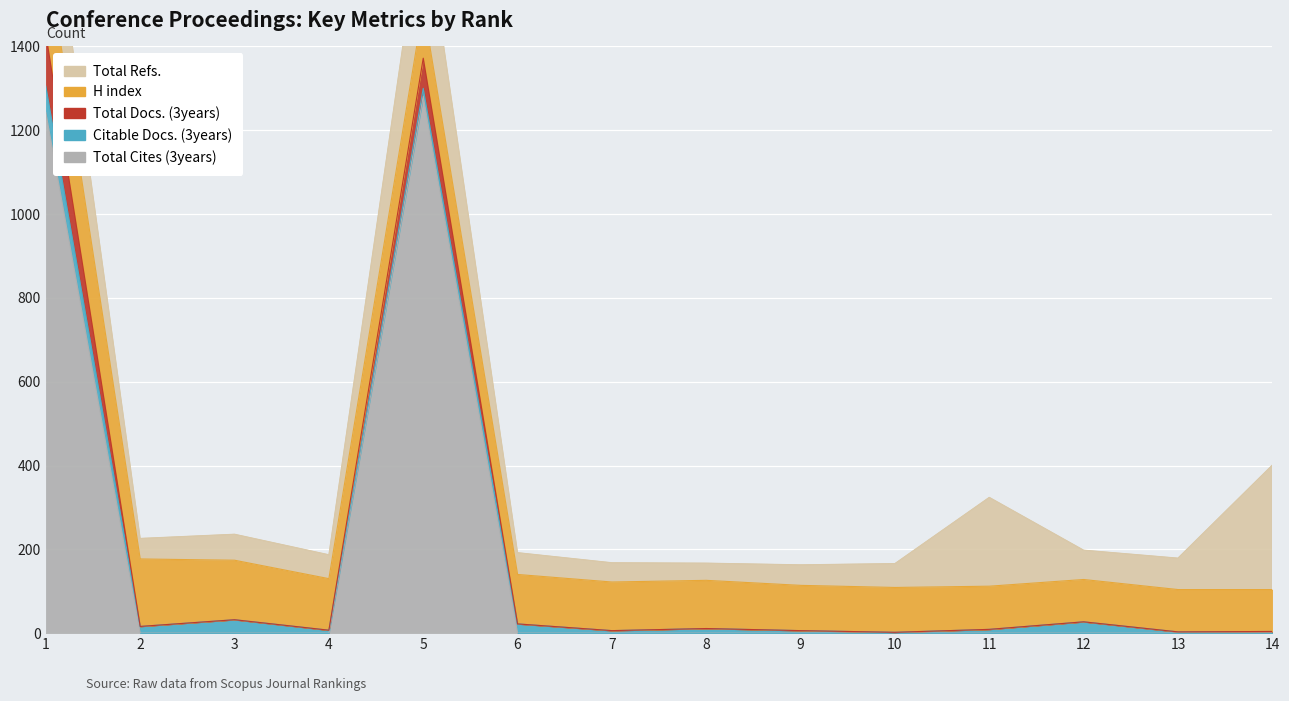

How many categories are shown in the chart?

14